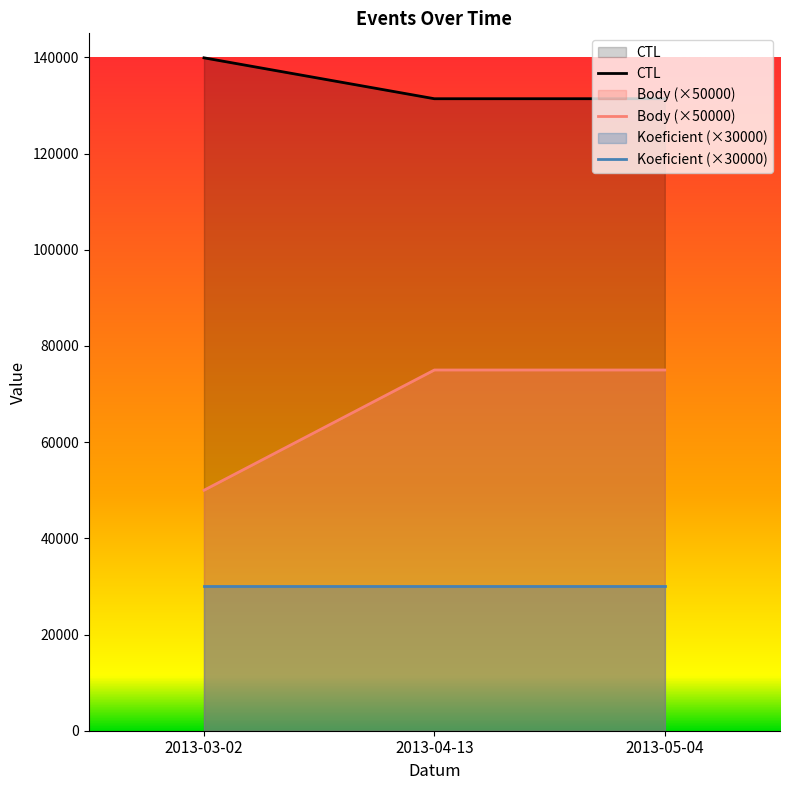

What position from the right is 2013-03-02?

3